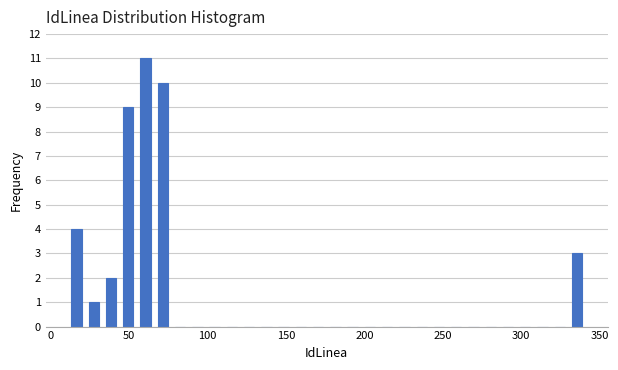

Around what value on the x-axis is the tallest bar? Give the approximate position of its centre, as read against the axis.

60